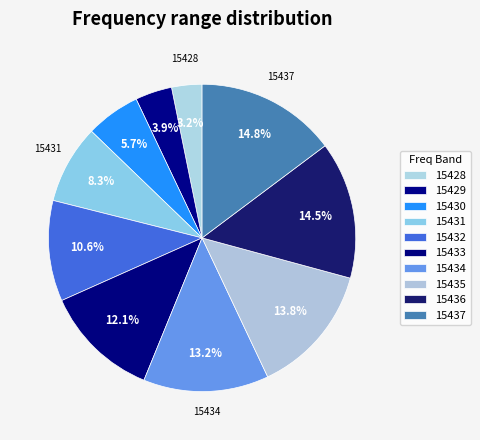

True or false: 15432 accounts for 10% of the total.

True